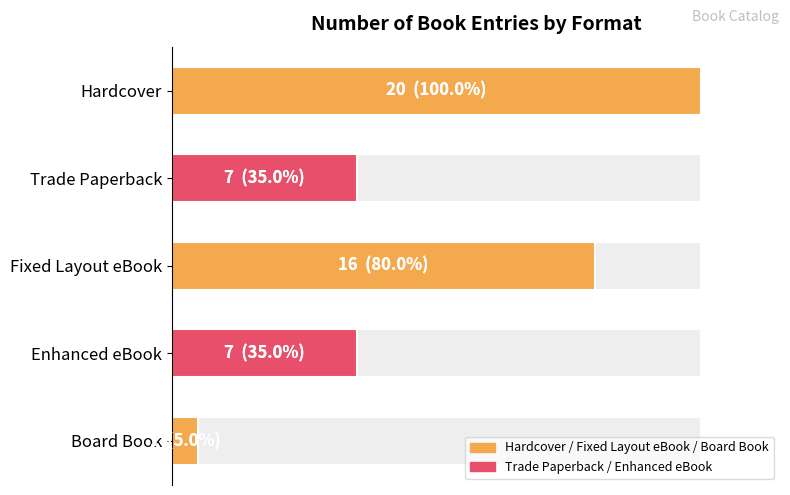

Reading right to left, transcribe all the data shown in this chart.

1	7	16	7	20